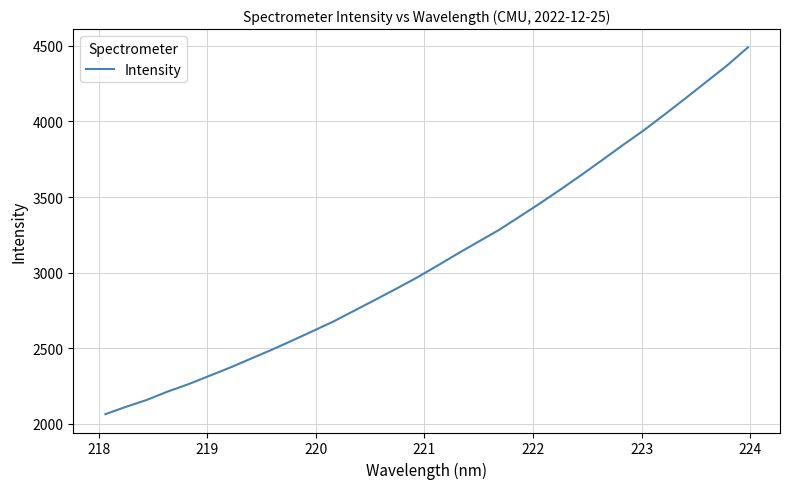

What is the minimum value shown in the chart?

2063.1